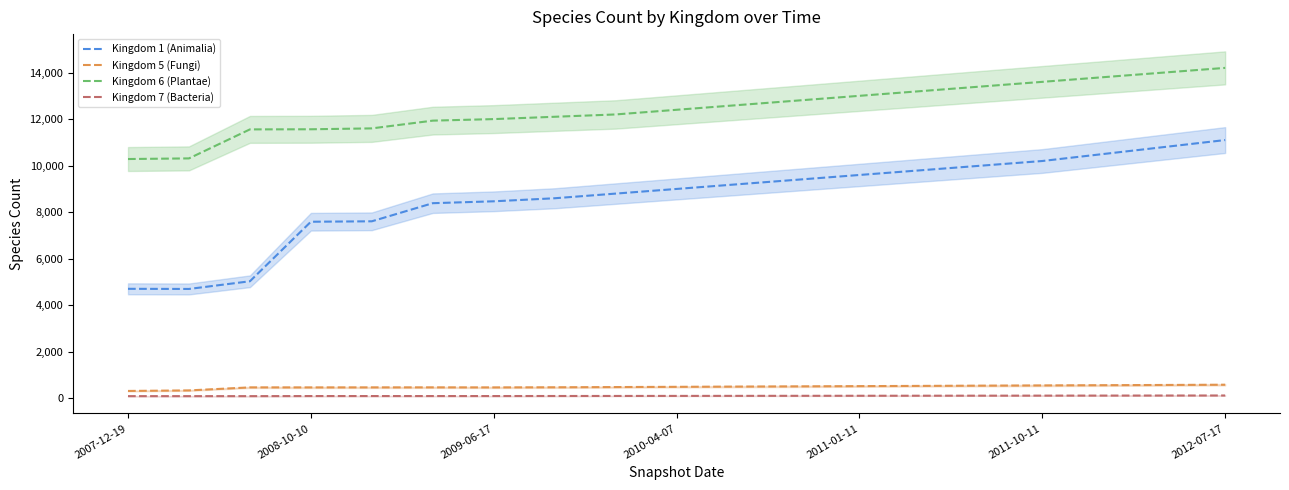

How many interior local peaks does the Kingdom 5 (Fungi) series have?

2